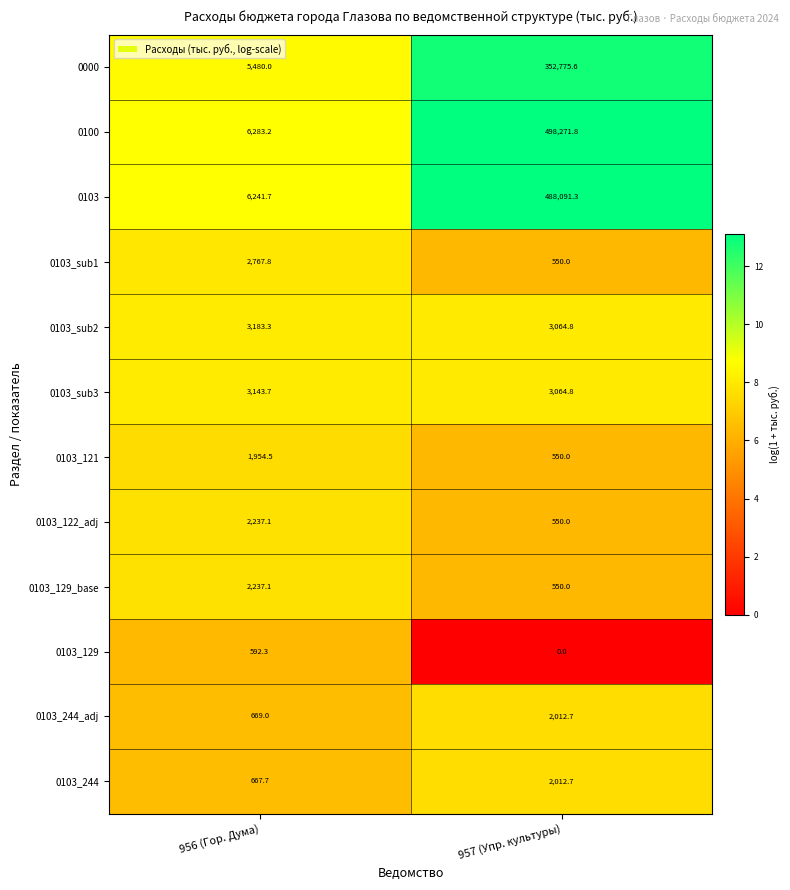

Between 956 (Гор. Дума) and 957 (Упр. культуры), which series saw the biggest shift?

0100